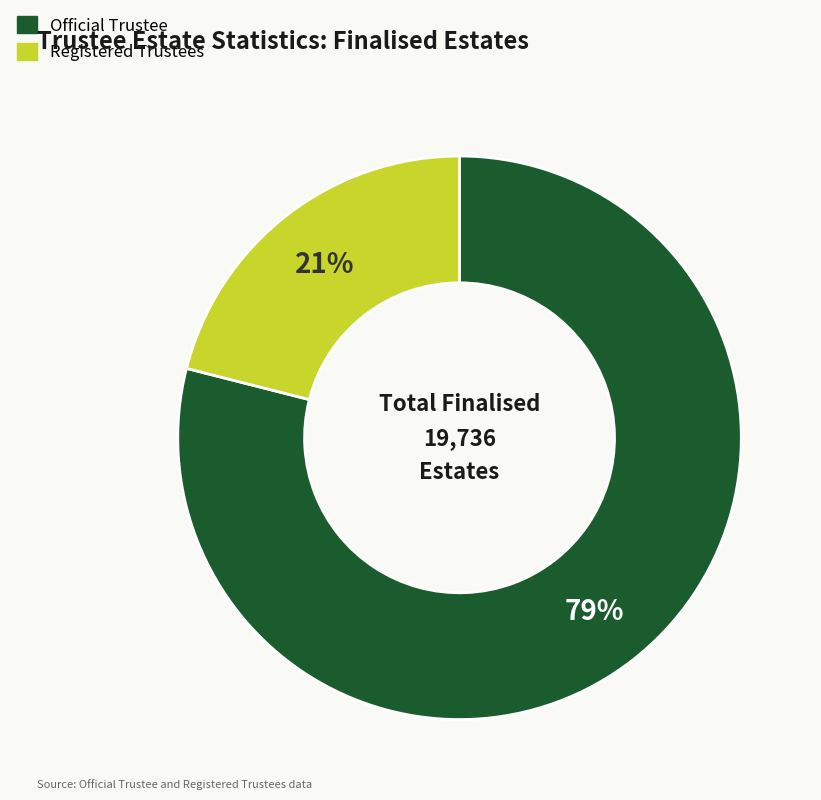

Rank the categories by value from highest to lowest.

Official Trustee, Registered Trustees